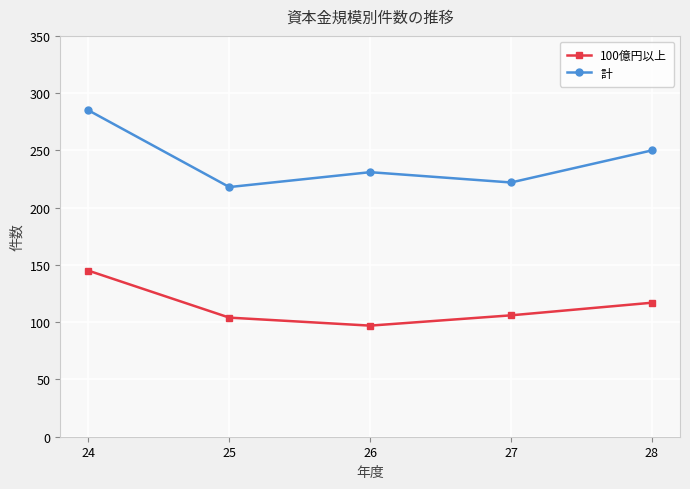

What is the sum of all 100億円以上 values?

569